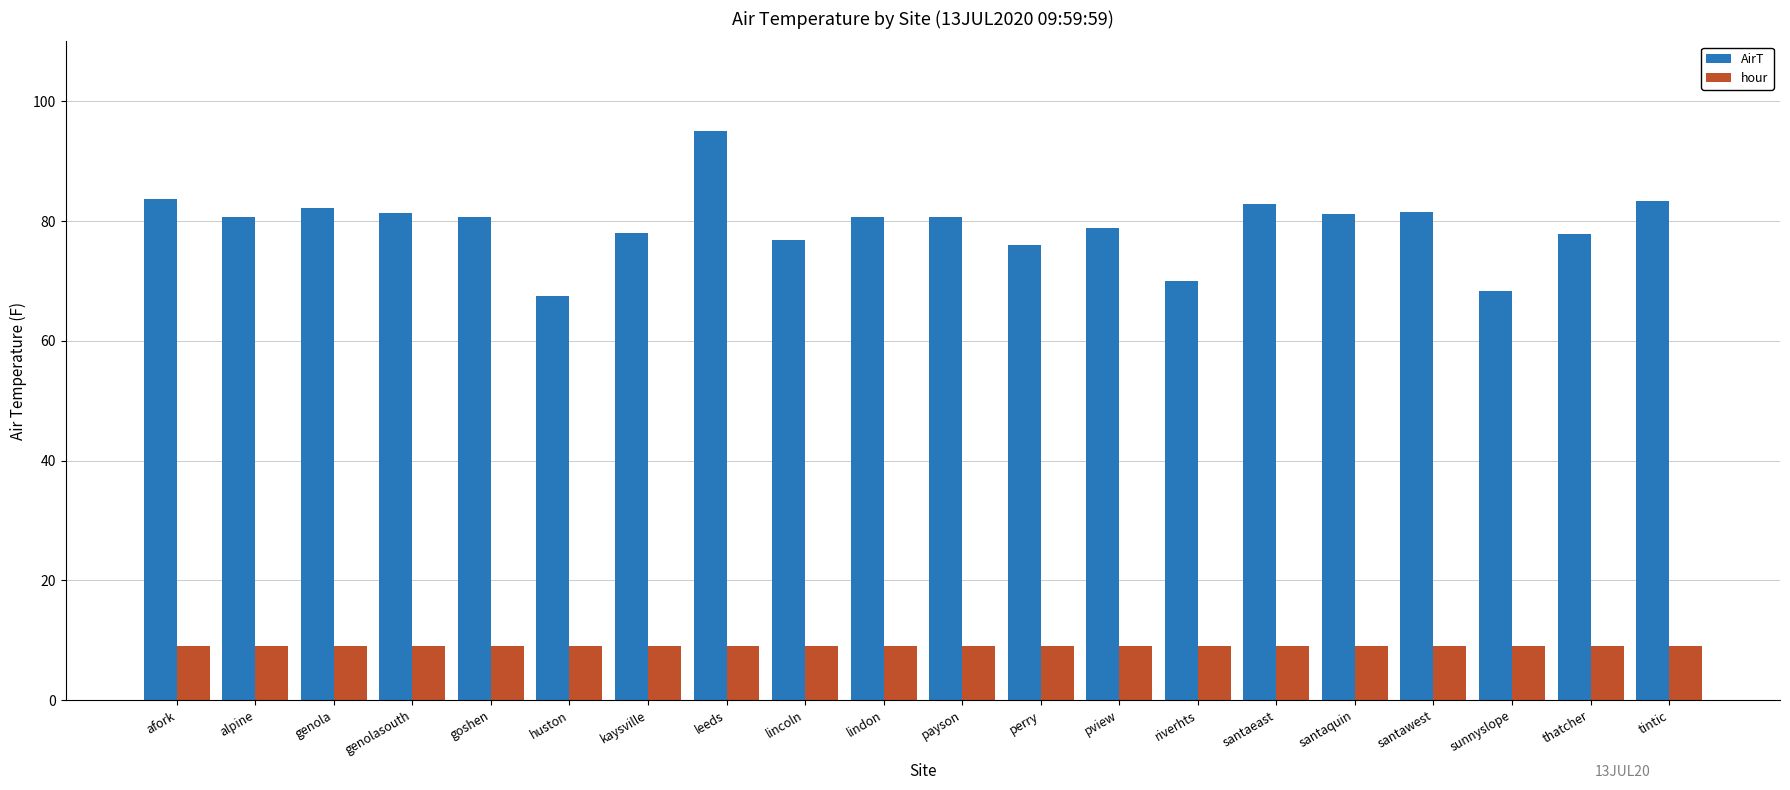

Which label corresponds to the largest value in the chart?

leeds